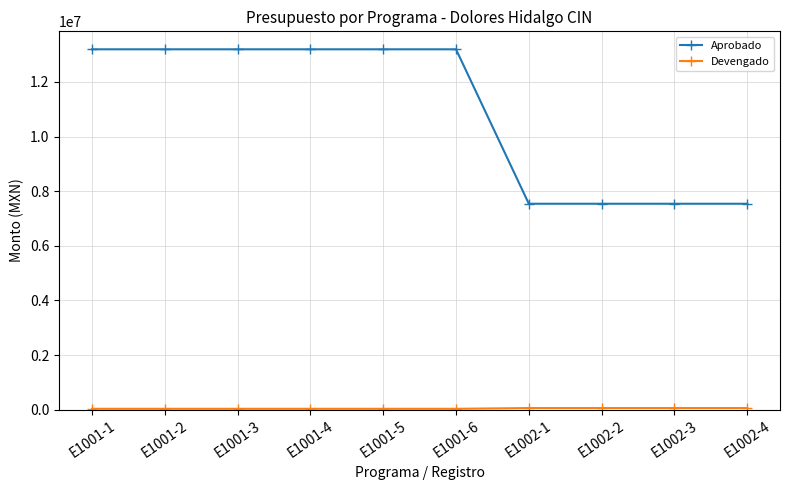

The value of Aprobado at E1002-4 is 7539249.7. True or false?

True